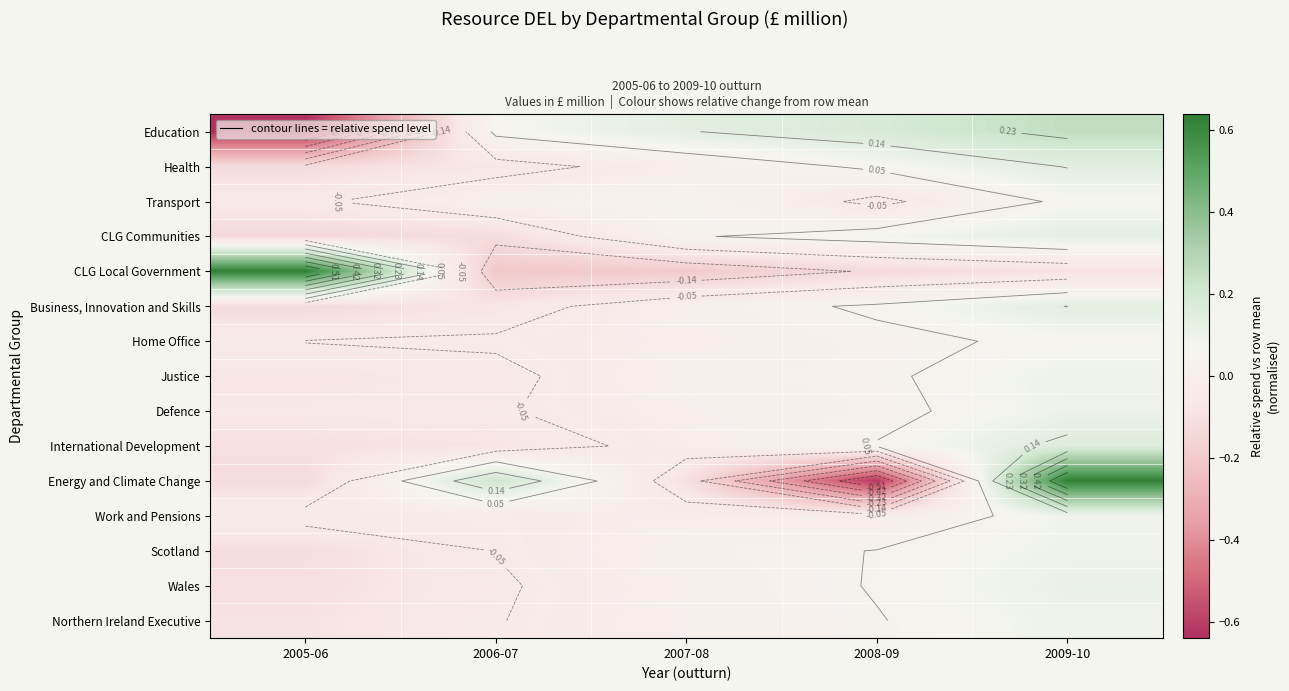

Count the number of categories in the chart.

5